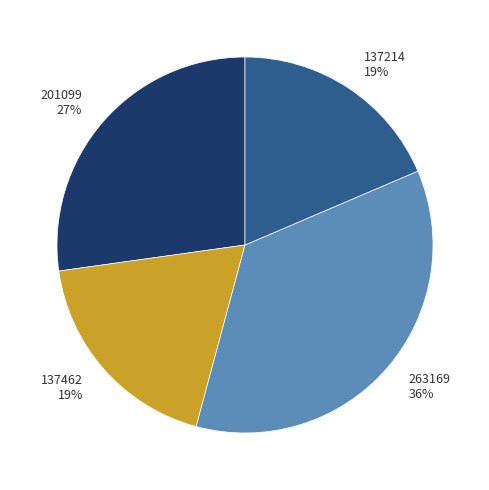

What percentage is the 263169 slice, to the nearest percent?

36%